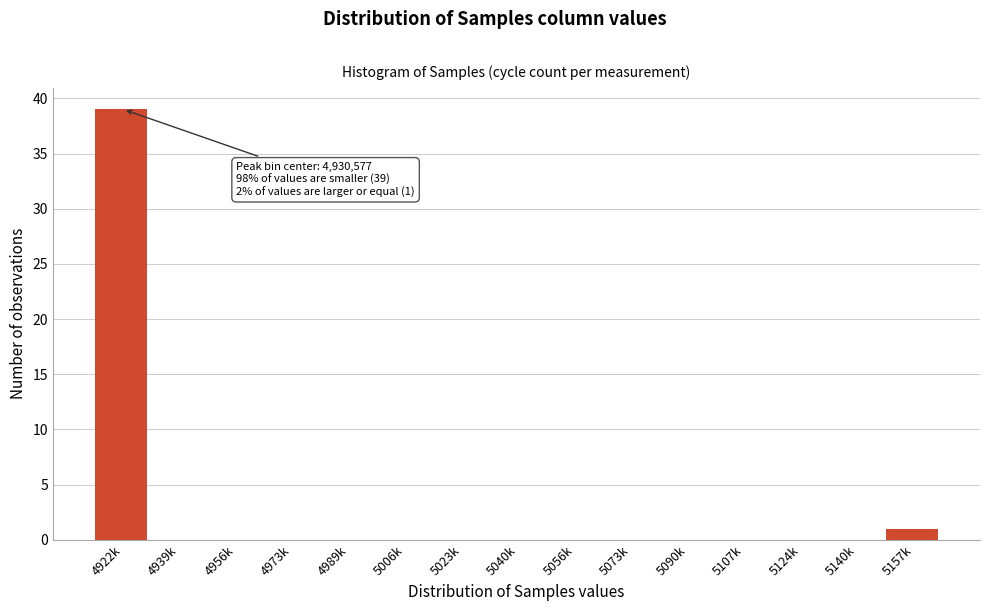

Reading left to right, list all the values displayed in this chart.

4922k=39	4939k=0	4956k=0	4973k=0	4989k=0	5006k=0	5023k=0	5040k=0	5056k=0	5073k=0	5090k=0	5107k=0	5124k=0	5140k=0	5157k=1